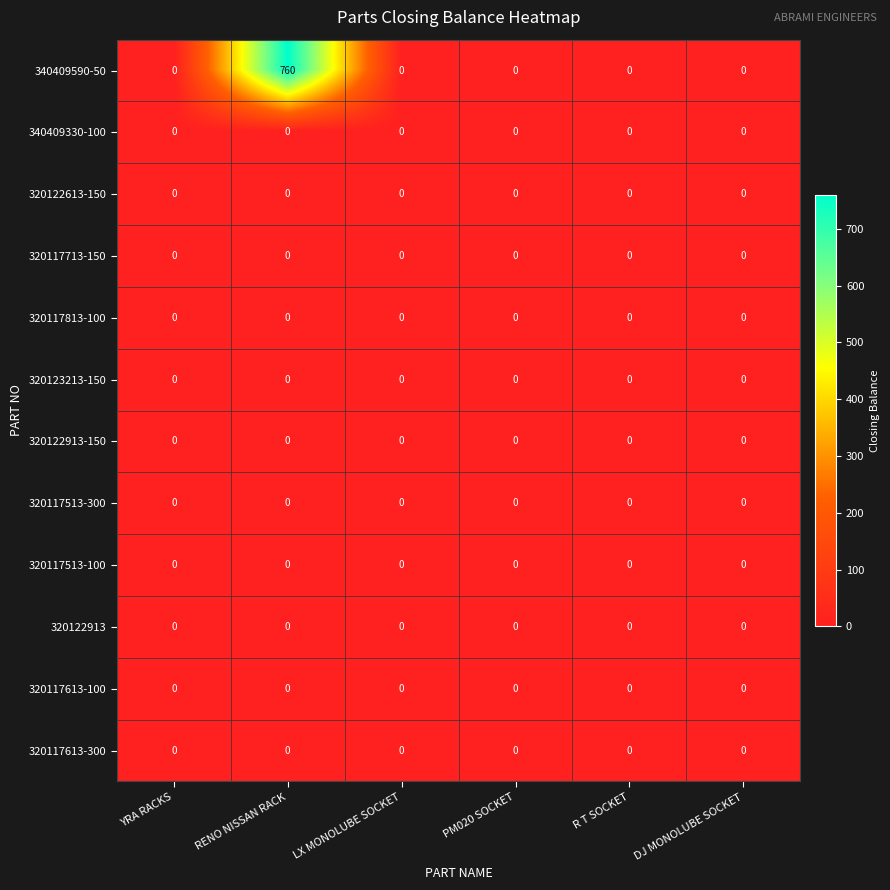

Which series has the largest total across all categories?

340409590-50